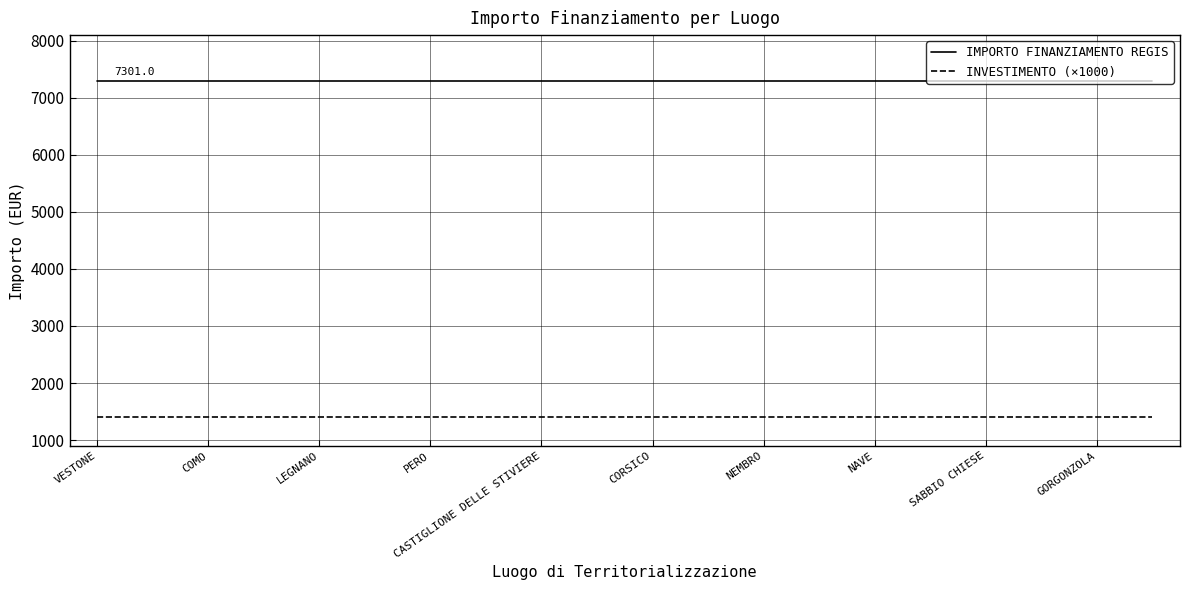

Which series has the largest total across all categories?

IMPORTO FINANZIAMENTO REGIS